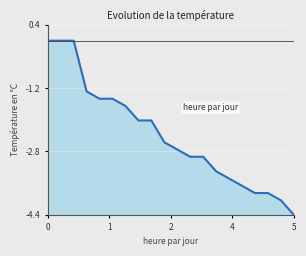

What is the difference between the maximum and minimum values?

4.4